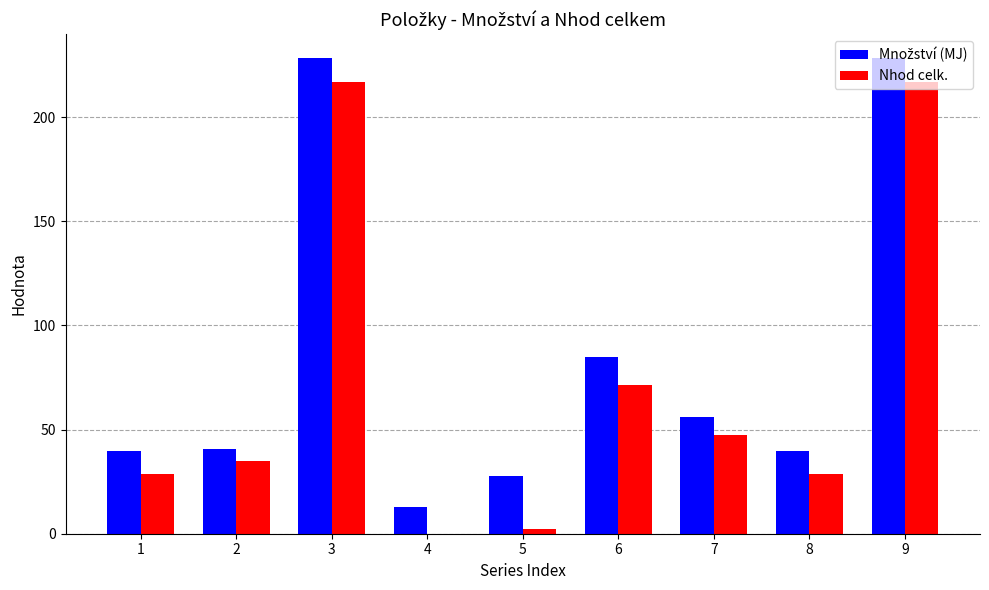

Between 4 and 7, which series saw the biggest shift?

Nhod celk.